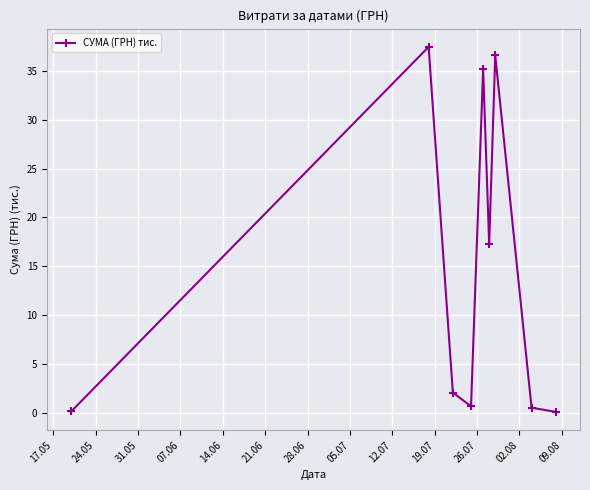

What is the value of the 3rd point from the left?

2.1